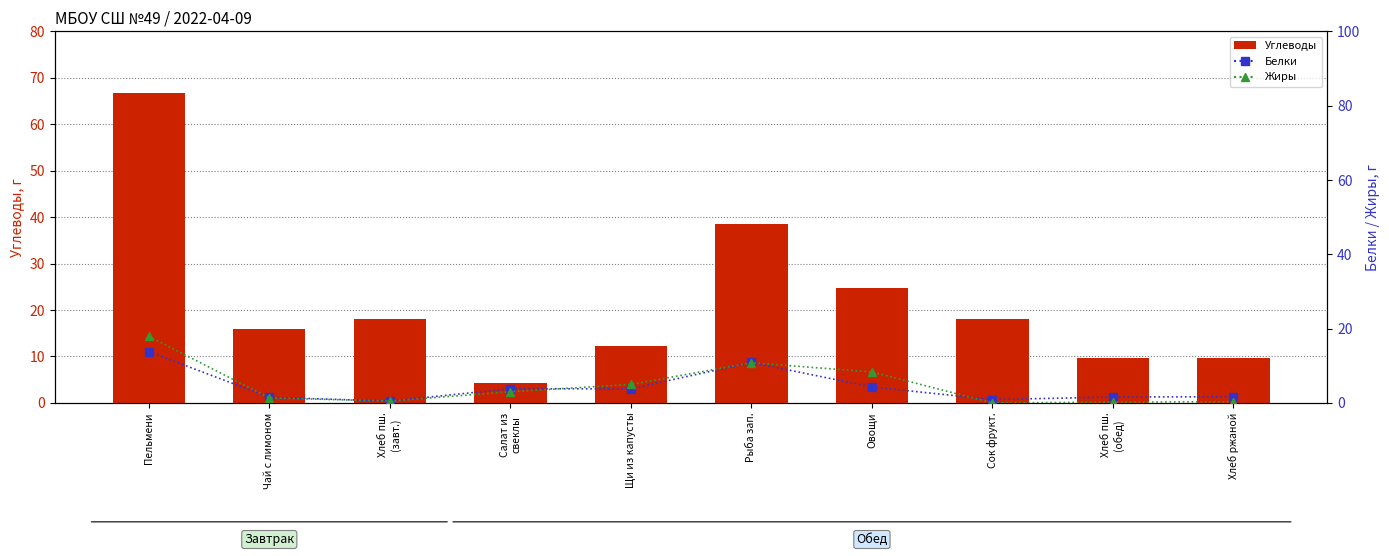

Between Пельмени and Хлеб пш.
(завт.), which is larger?

Пельмени